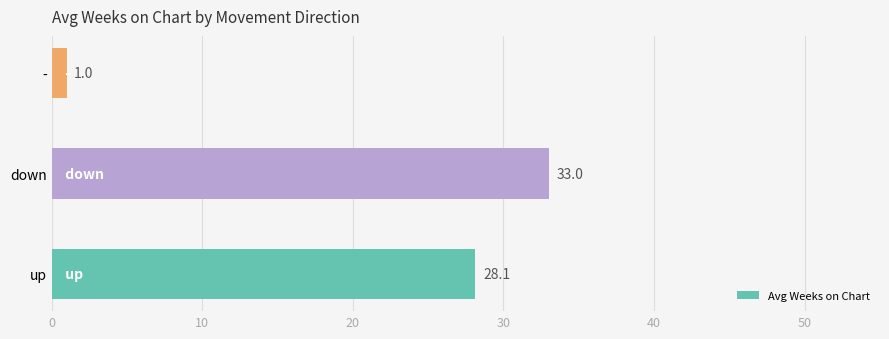

How many data points are less than 28?

1